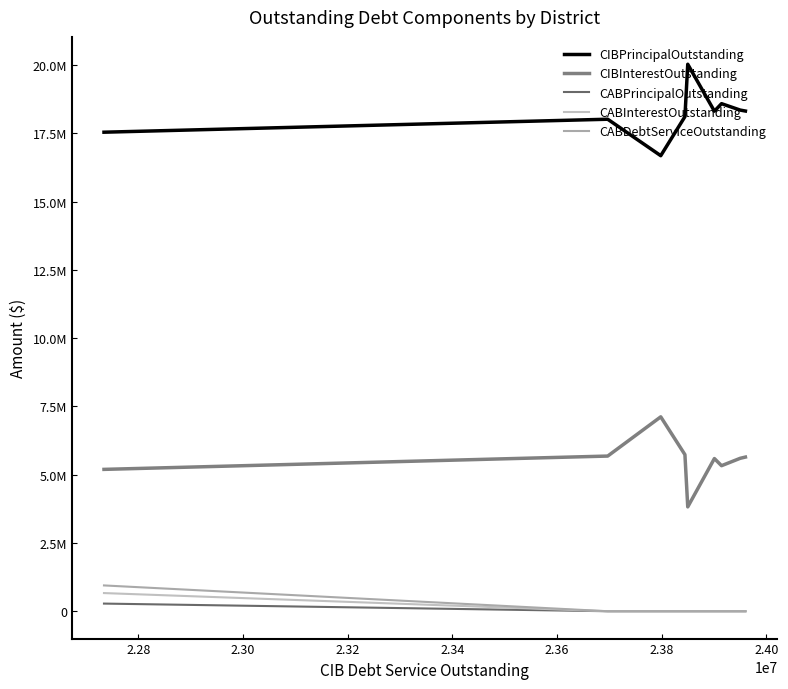

What is the lowest value of the CIBPrincipalOutstanding series?

16680000.0